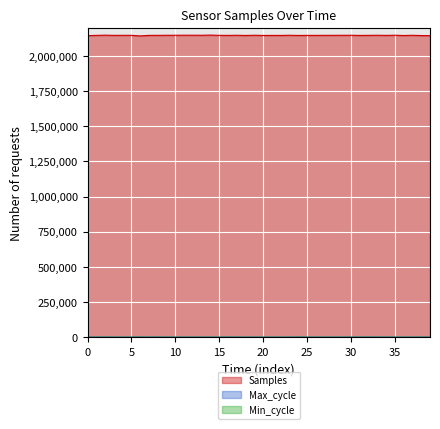

At which category does the chart reach its peak across all series?

14